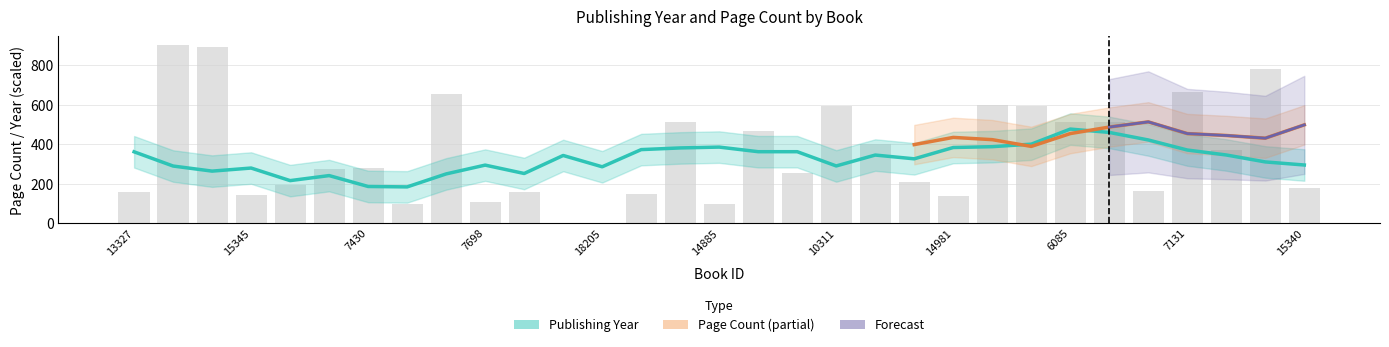

Reading left to right, list all the values displayed in this chart.

13327=158	8086=902	8085=892	15345=144	5113=192	518=272	7430=280	16902=96	7951=656	7698=104	12055=156	18200=0	18205=0	14879=148	20255=512	14885=96	10041=468	6977=256	10311=592	12615=400	10858=208	14981=136	1937=600	6084=592	6085=512	6086=512	8913=160	7131=664	10208=368	10218=784	15340=176